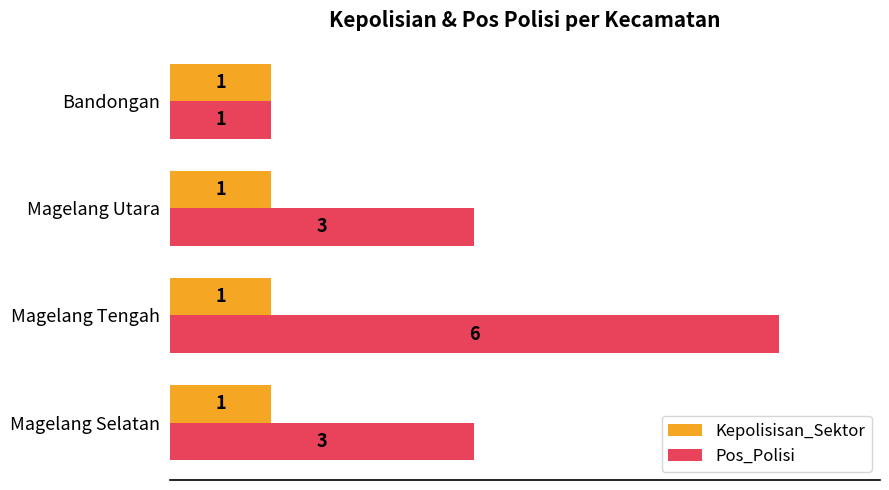

Is it true that Kepolisisan_Sektor equals 0 at Bandongan?

False